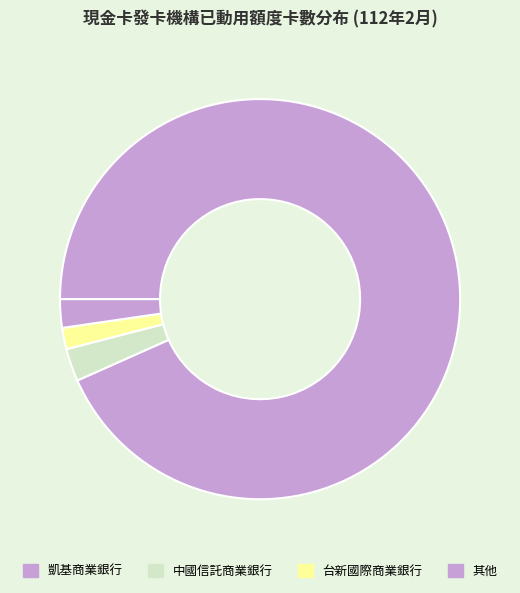

Count the number of slices in the pie.

4